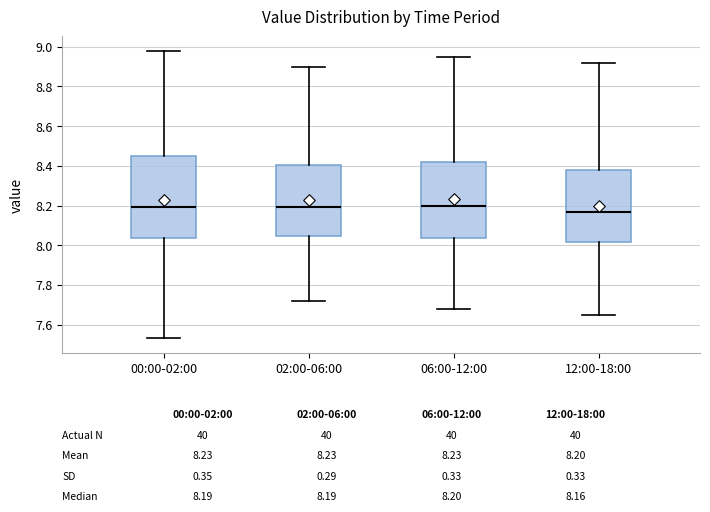

Reading left to right, transcribe this box plot: for each box, give where its median line is, the range the box spans, and where its two whiskers end, as read against the y-axis. The values are not printed on the chart, so give them approximately, as read against the axis.

00:00-02:00: median 8.20, box 8.04 to 8.46, whiskers 7.54 to 8.98
02:00-06:00: median 8.20, box 8.04 to 8.40, whiskers 7.72 to 8.90
06:00-12:00: median 8.20, box 8.04 to 8.42, whiskers 7.68 to 8.96
12:00-18:00: median 8.16, box 8.02 to 8.38, whiskers 7.66 to 8.92